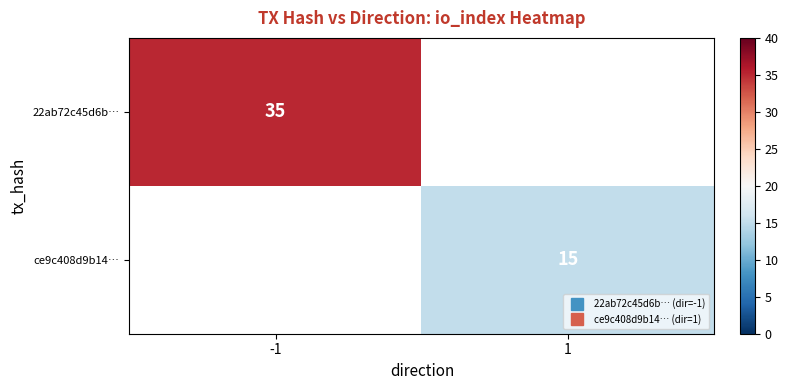

How many 22ab72c45d6b… values are between 0 and 35?

2